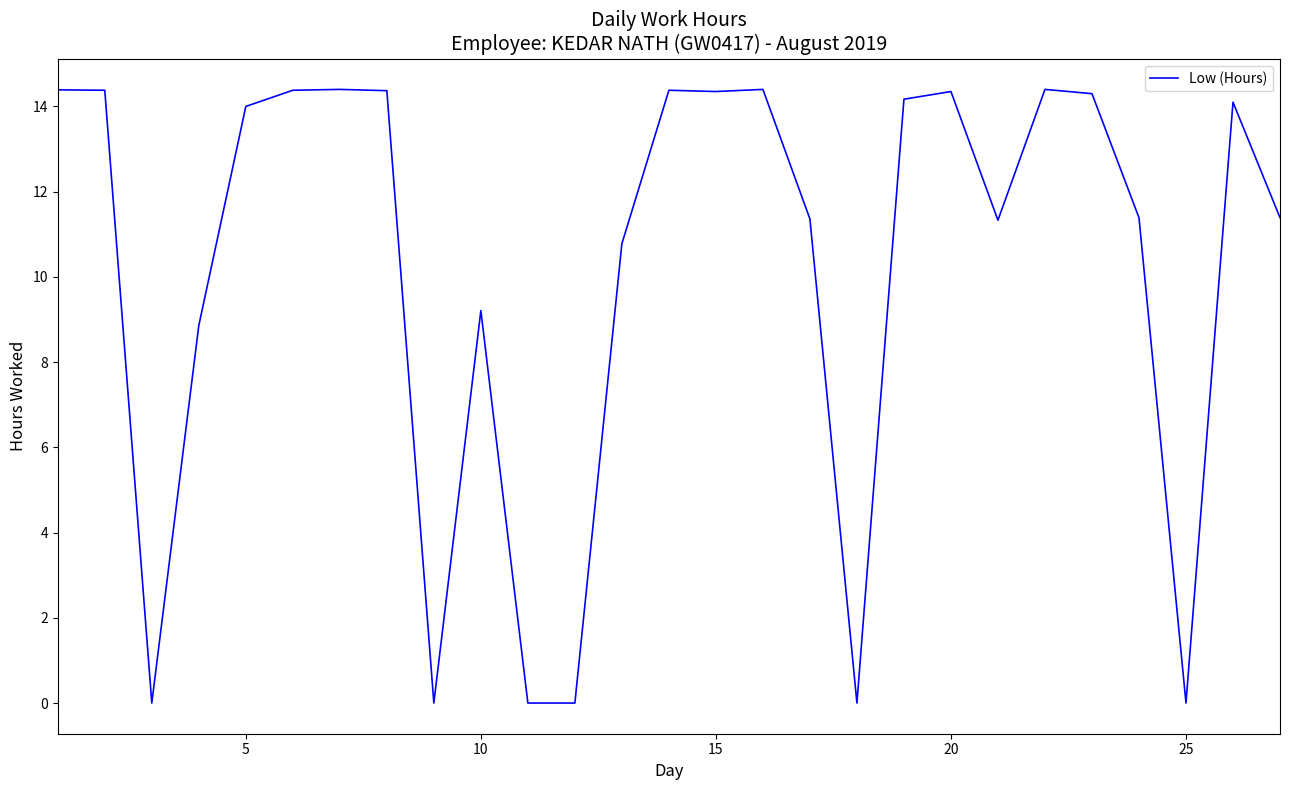

What is the greatest value displayed?

14.4